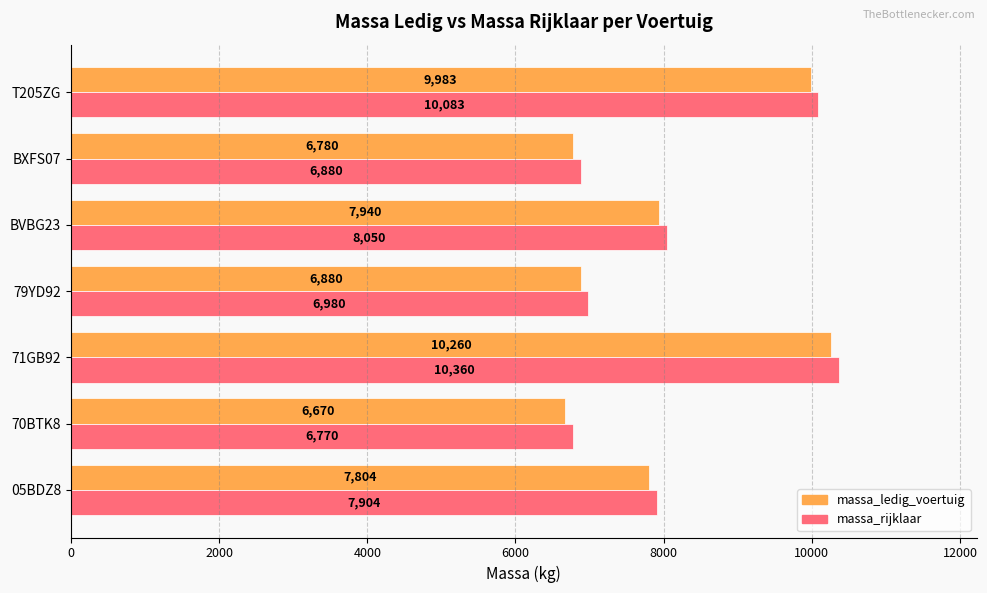

At 79YD92, list the series in order from smallest to largest.

massa_ledig_voertuig, massa_rijklaar